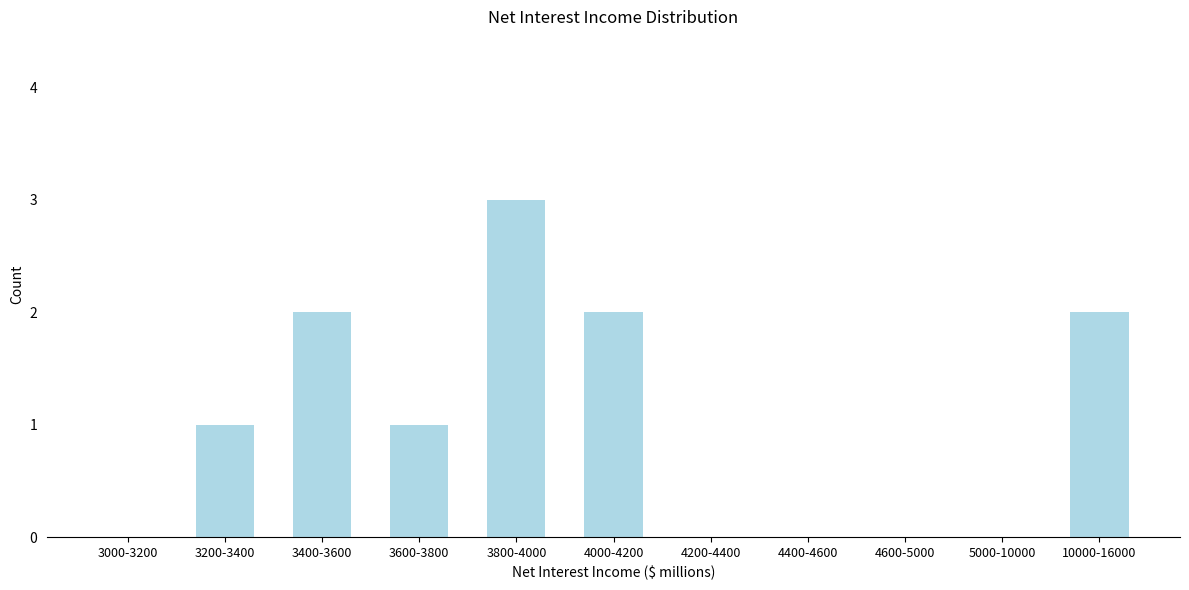

Reading right to left, extract all data points from this chart.

10000-16000=2	5000-10000=0	4600-5000=0	4400-4600=0	4200-4400=0	4000-4200=2	3800-4000=3	3600-3800=1	3400-3600=2	3200-3400=1	3000-3200=0